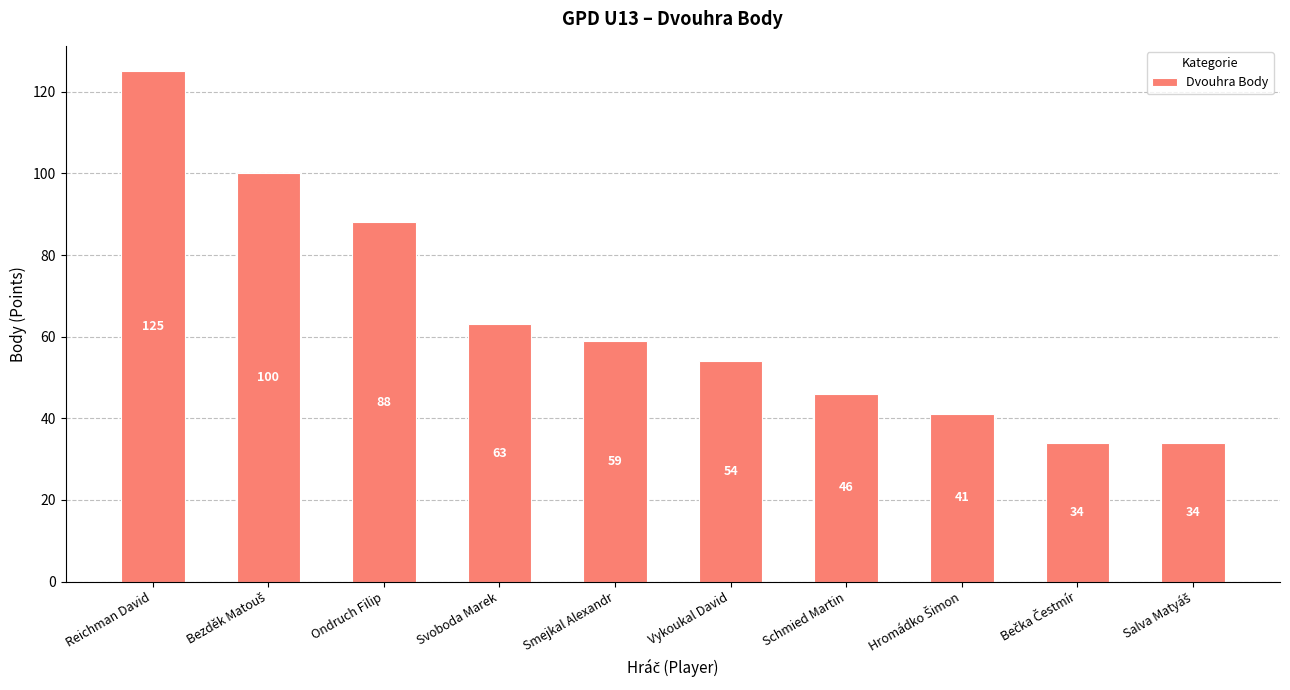

What is the value of the 10th bar from the left?

34